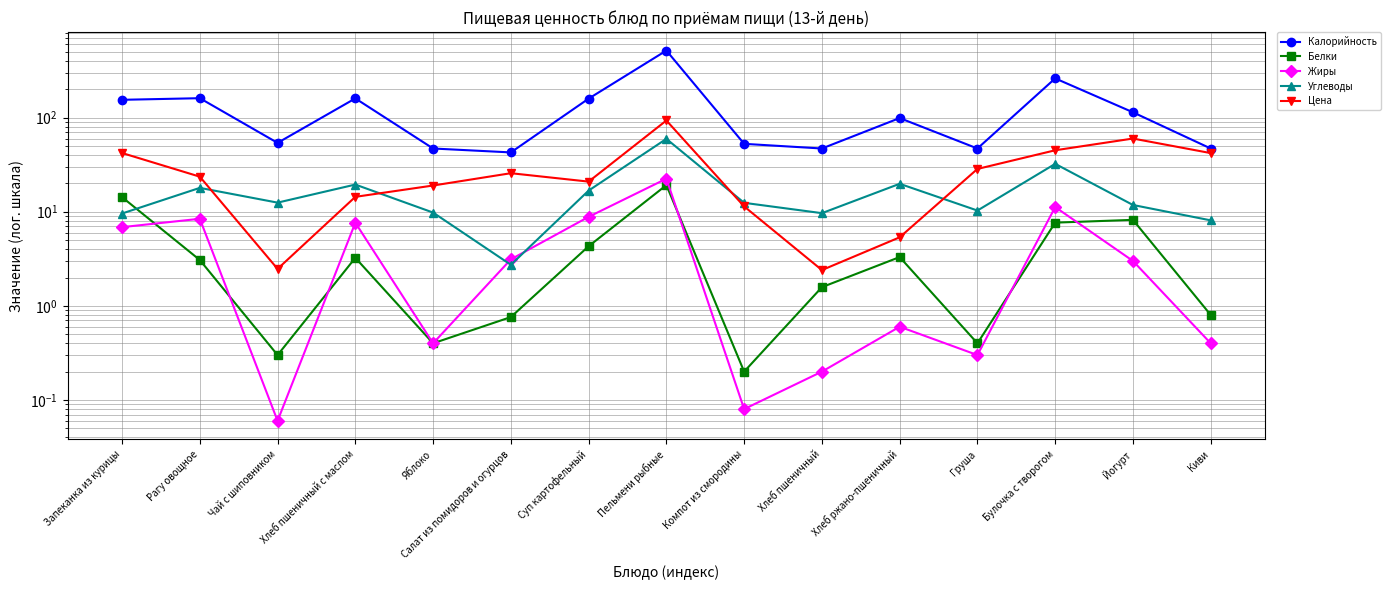

What are all the series names shown in the legend?

Калорийность, Белки, Жиры, Углеводы, Цена